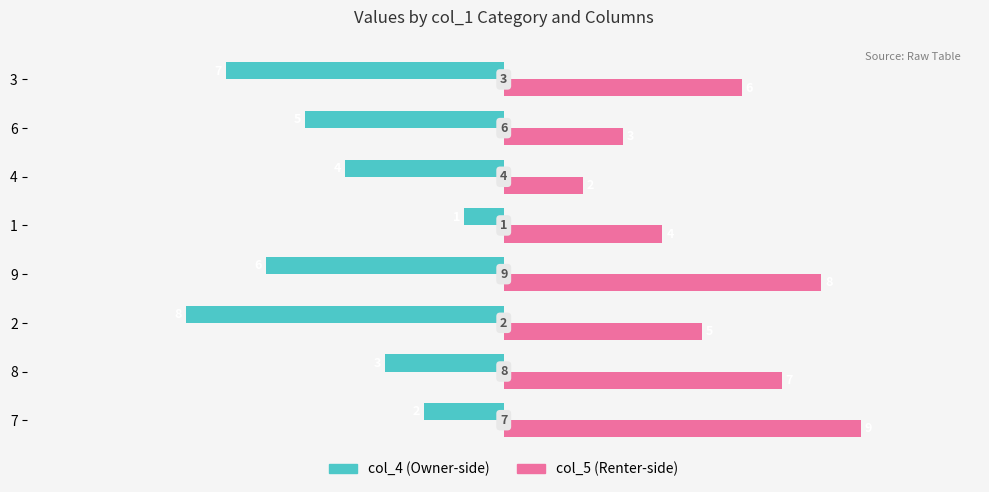

What is the minimum value shown in the chart?

-8